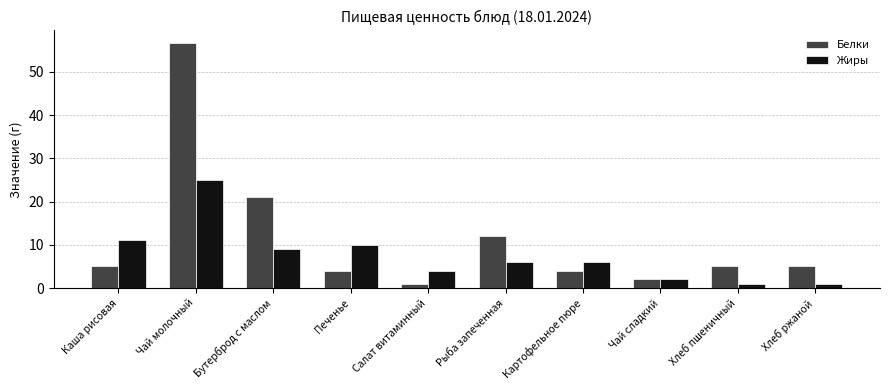

Is it true that Жиры equals 1.0 at Хлеб ржаной?

True